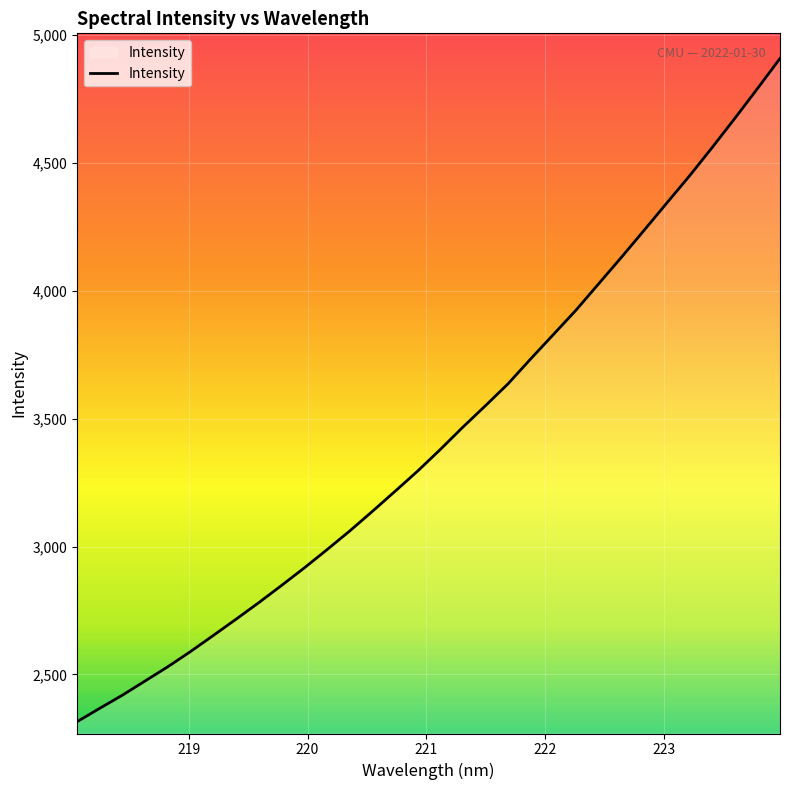

What is the smallest value displayed?

2315.3